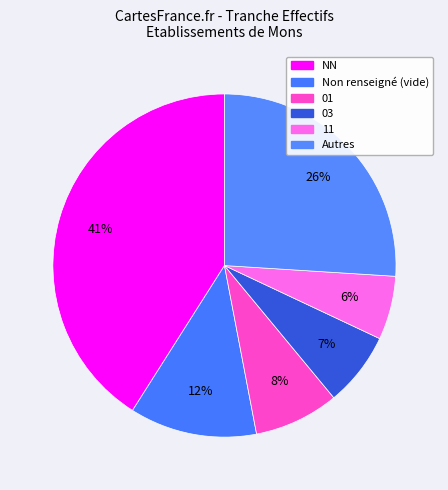

Which category has the biggest portion of the pie?

NN